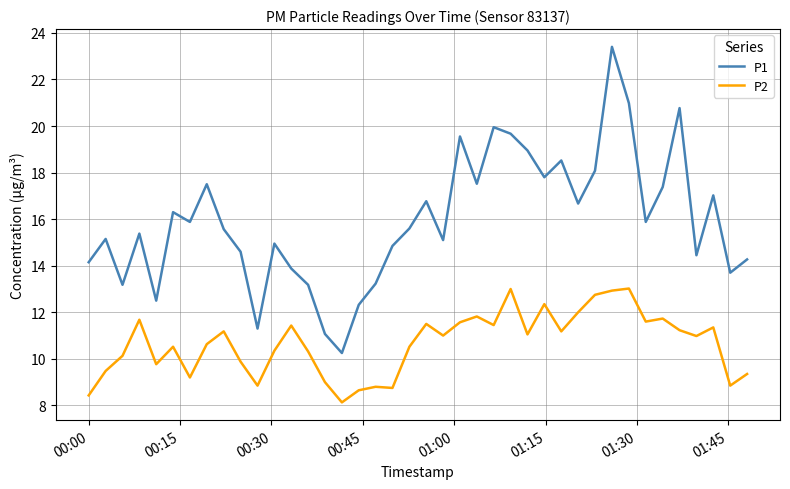

What is the greatest value displayed?

23.4